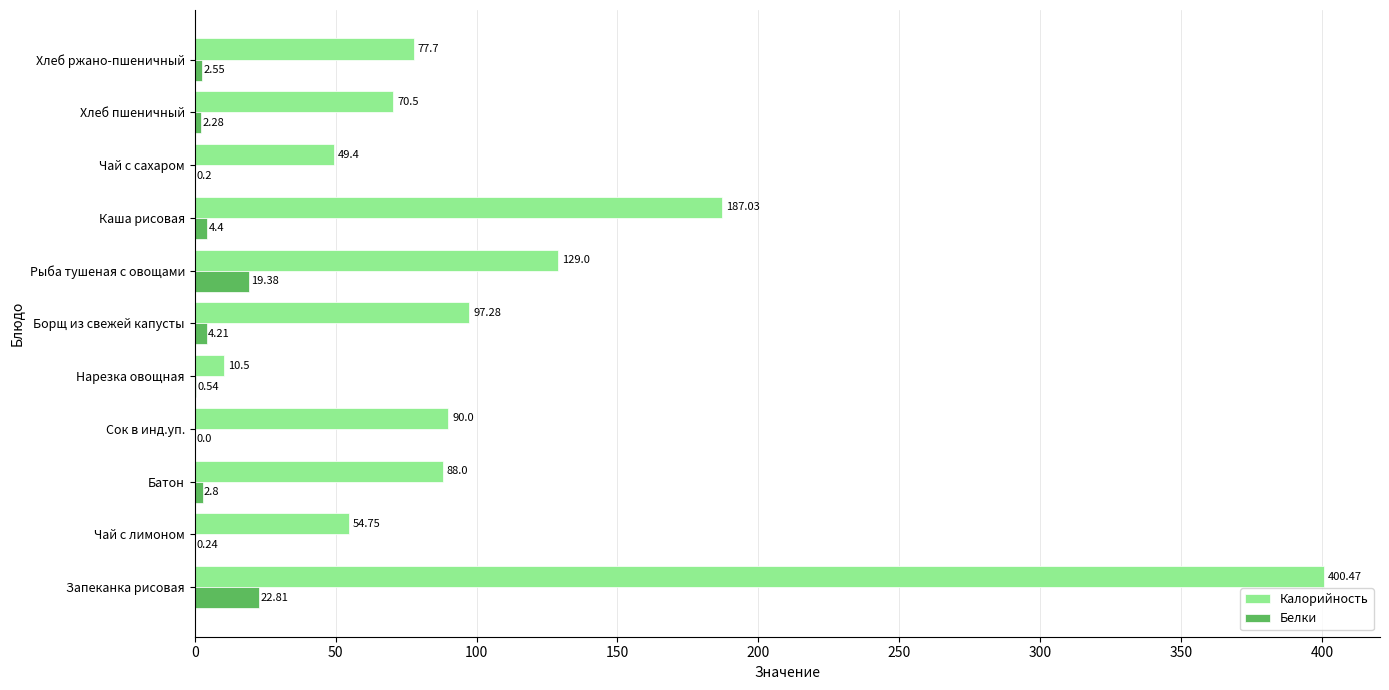

What is the total value across all series at Запеканка рисовая?

423.3